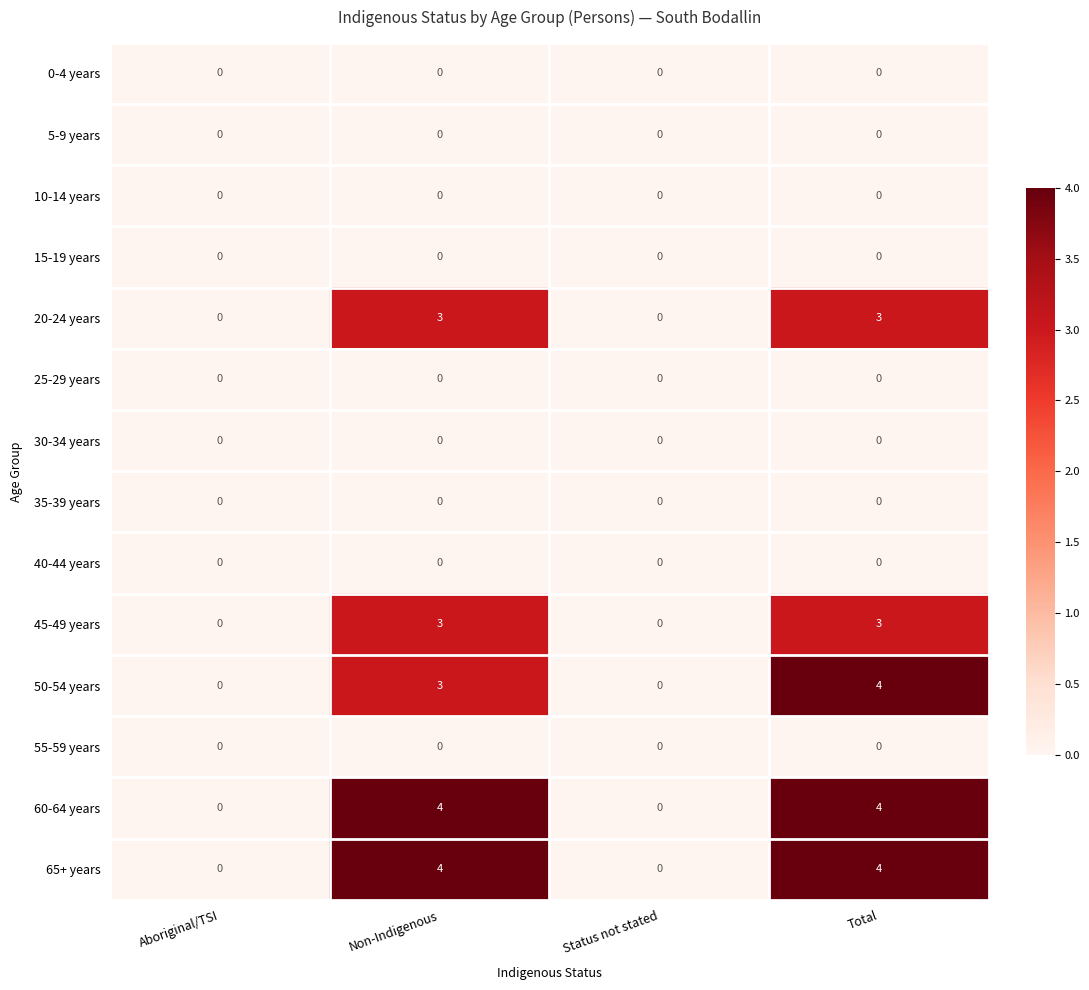

The 60-64 years series shows 1 at Status not stated. True or false?

False